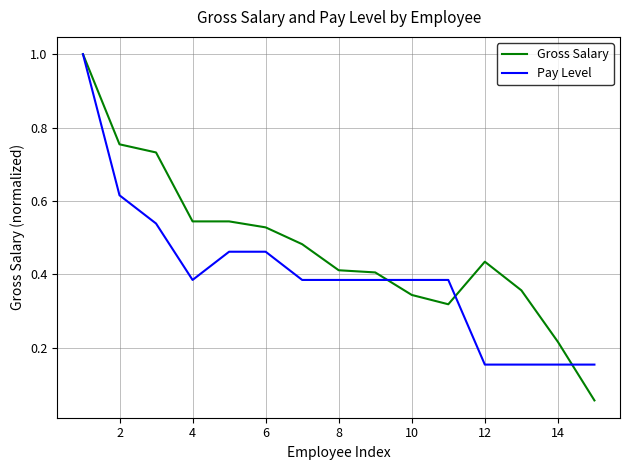

Which series has the largest total across all categories?

Gross Salary